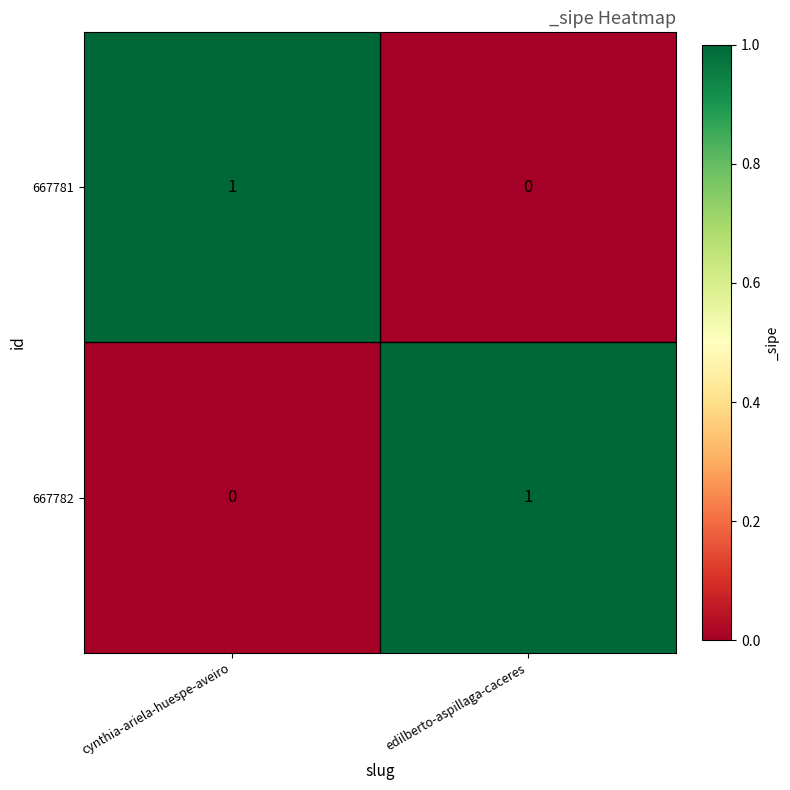

What is the difference between the highest and lowest values at cynthia-ariela-huespe-aveiro?

1